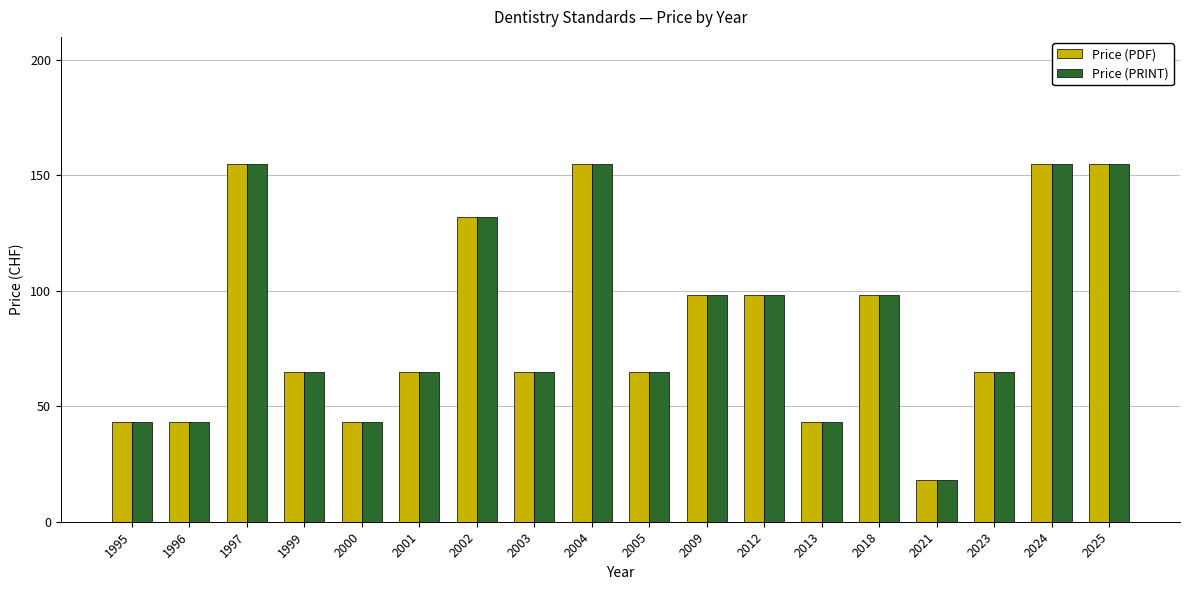

Which category has the lowest value in the Price (PDF) series?

2021